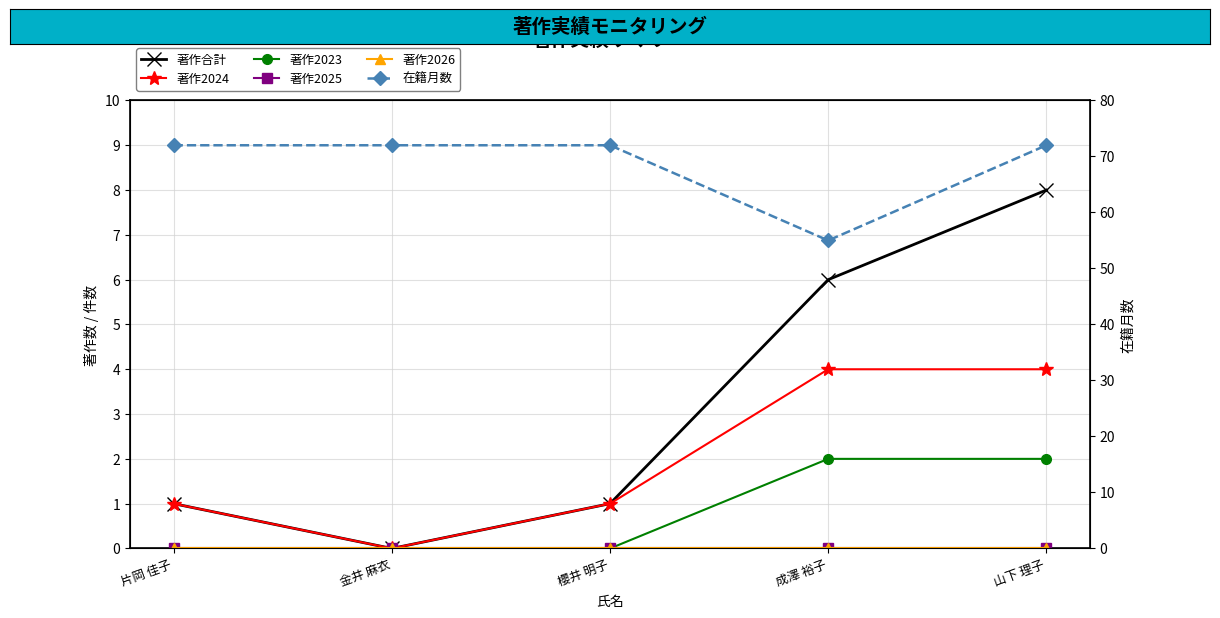

Is the value of 在籍月数 at 山下 理子 greater than the value of 著作2025 at 山下 理子?

Yes